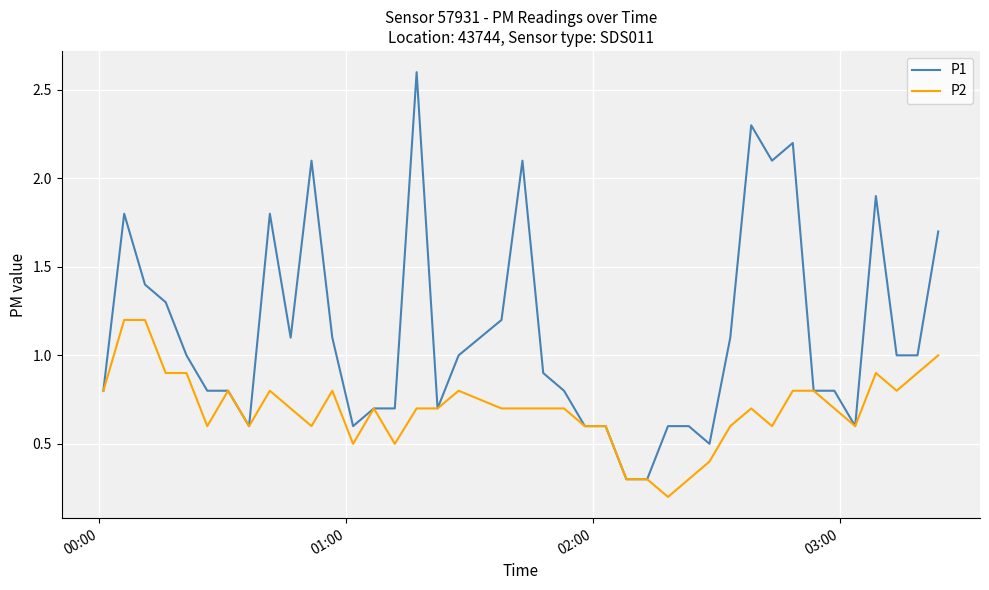

List the series in order of their peak value, lowest first.

P2, P1